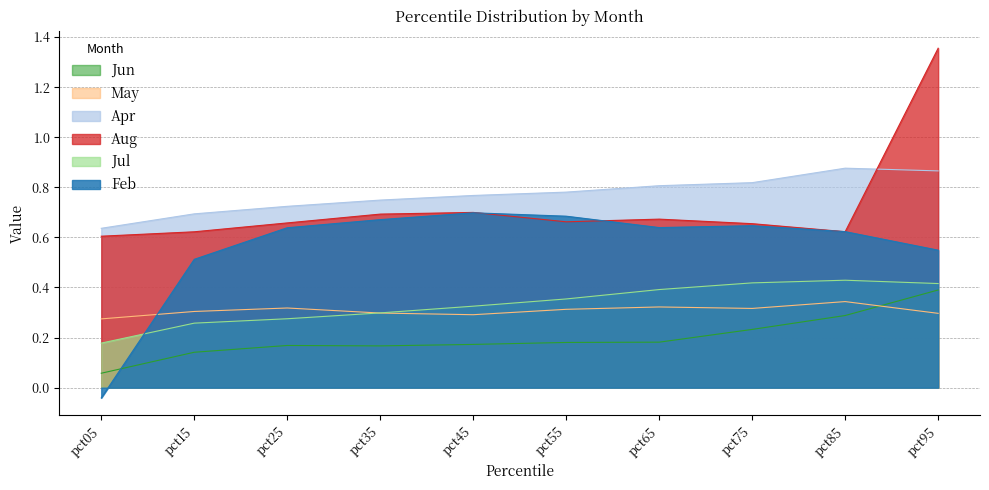

True or false: Apr has more than 1 points higher than both neighbors.

False